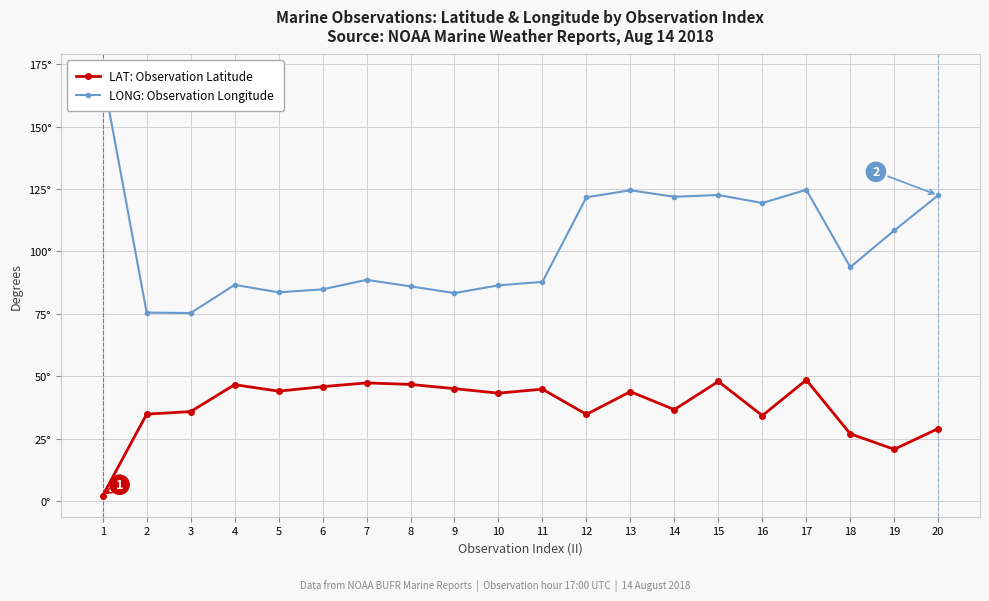

True or false: LONG: Observation Longitude and LAT: Observation Latitude cross at least once.

False